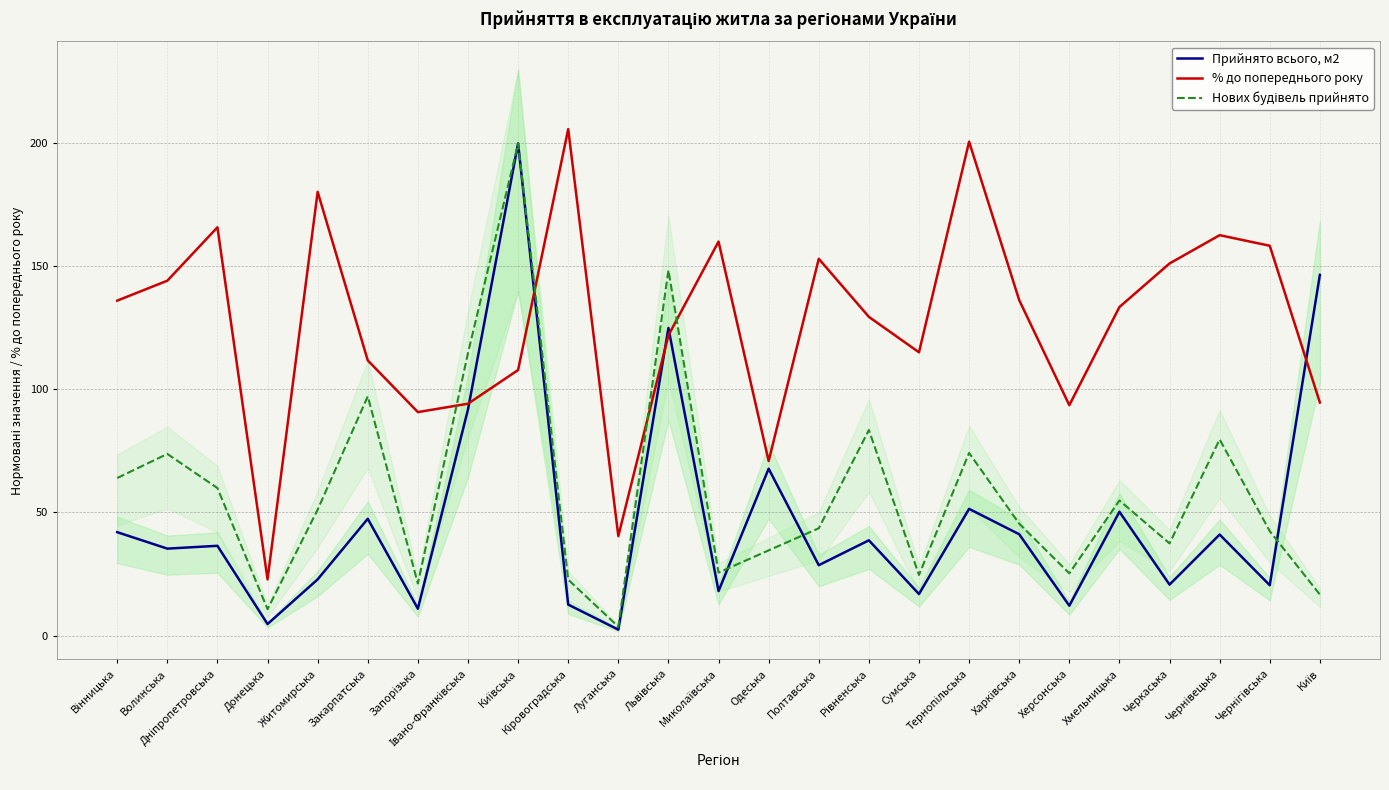

What are all the series names shown in the legend?

Прийнято всього, м2, % до попереднього року, Нових будівель прийнято